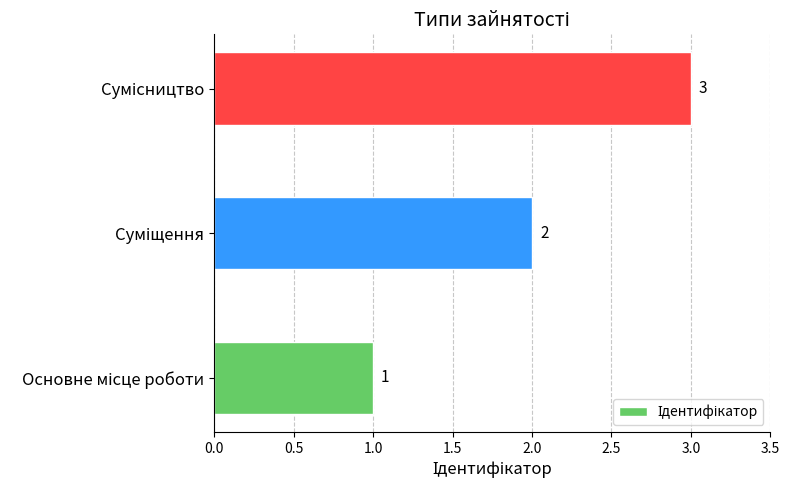

Count the values in the range 1 to 3.

3